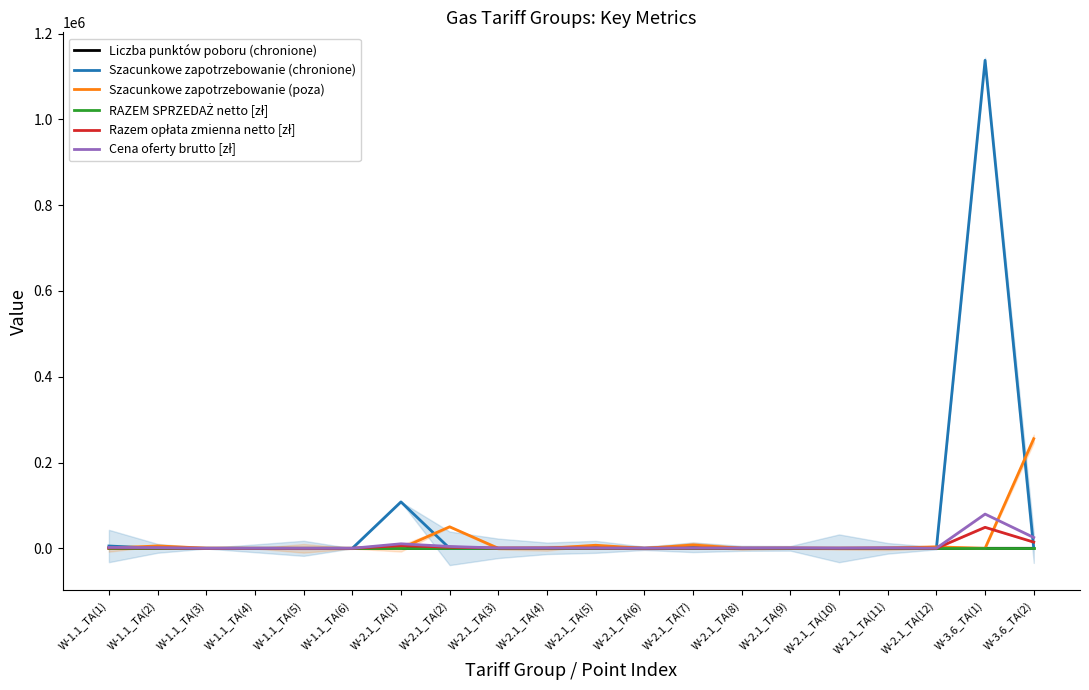

Which series has the largest range (max minus min)?

Szacunkowe zapotrzebowanie (chronione)